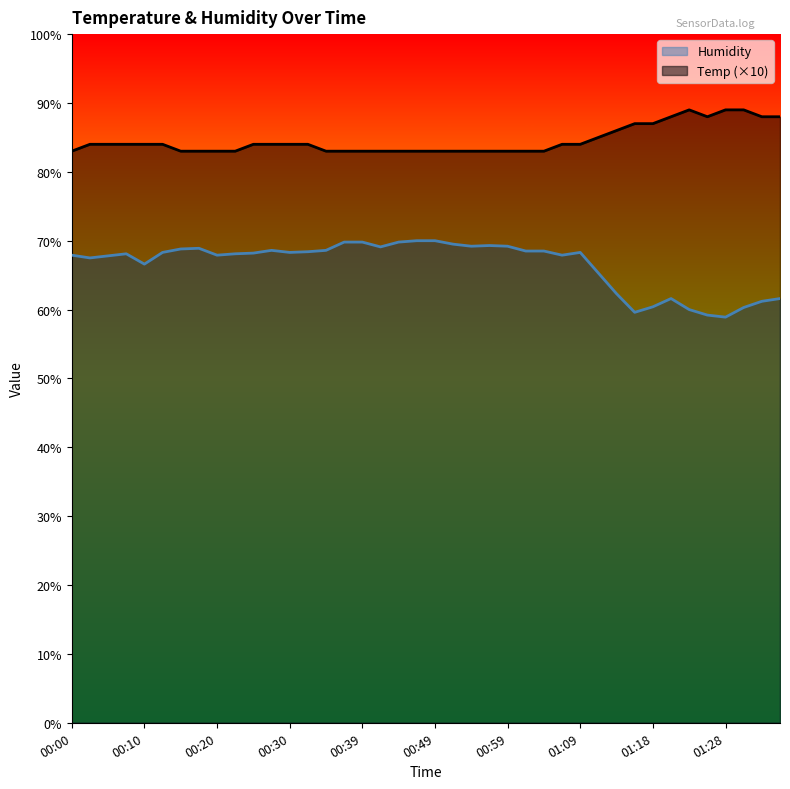

What is the total value across all series at 00:51?

152.5